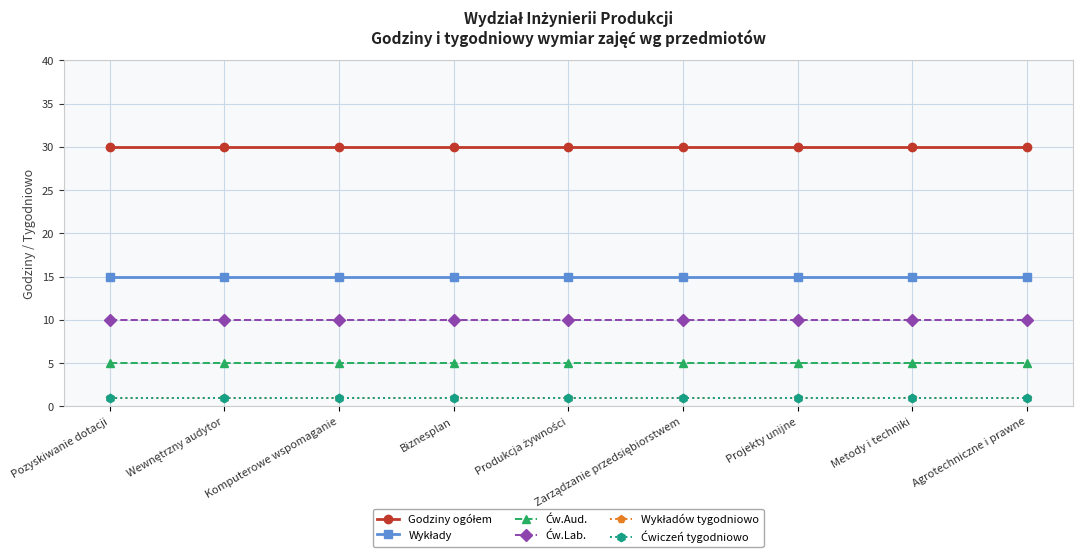

Rank the series by their maximum value, from highest to lowest.

Godziny ogółem, Wykłady, Ćw.Lab., Ćw.Aud., Wykładów tygodniowo, Ćwiczeń tygodniowo